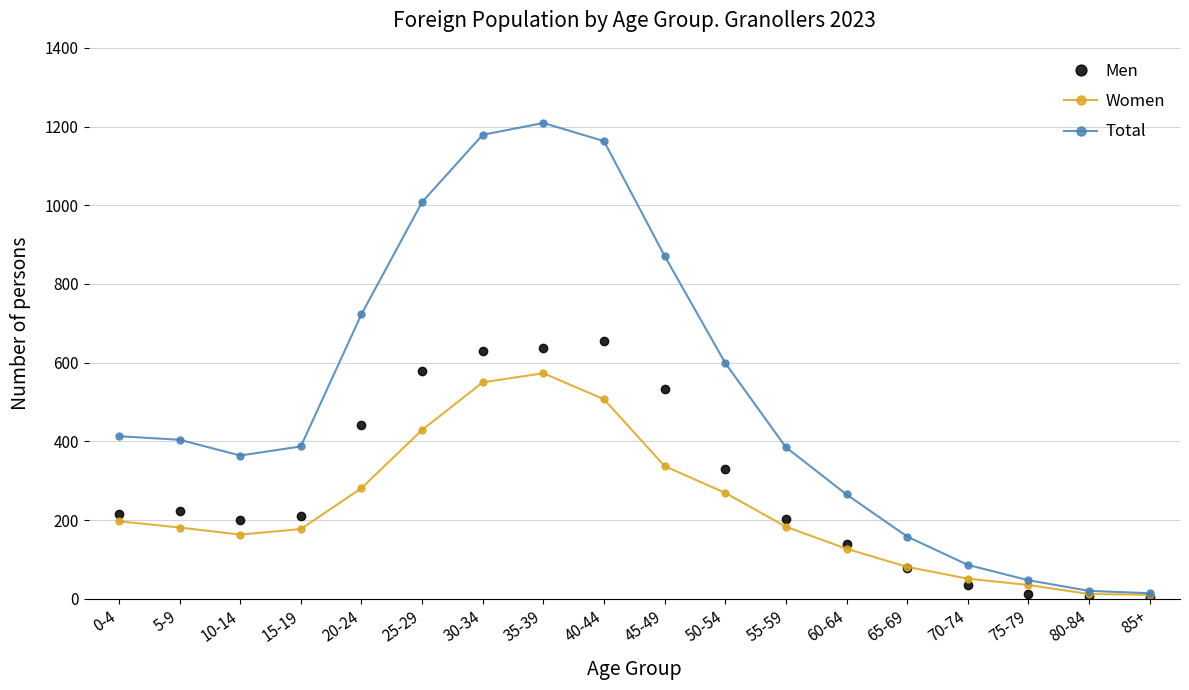

At which category is the sum across all series the highest?

35-39